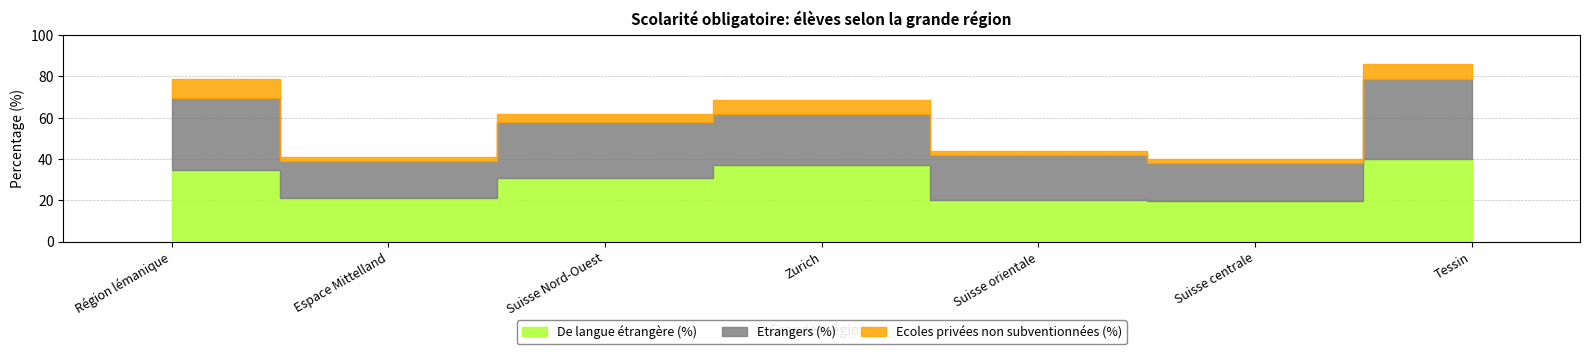

What is the sum of the Ecoles privées non subventionnées (%) values at Suisse orientale and Suisse Nord-Ouest?

6.0